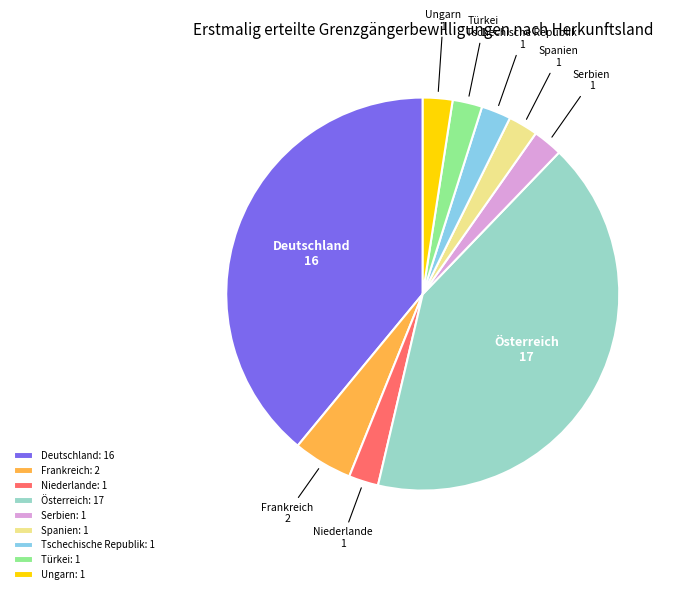

Between Österreich: 17 and Frankreich: 2, which is larger?

Österreich: 17